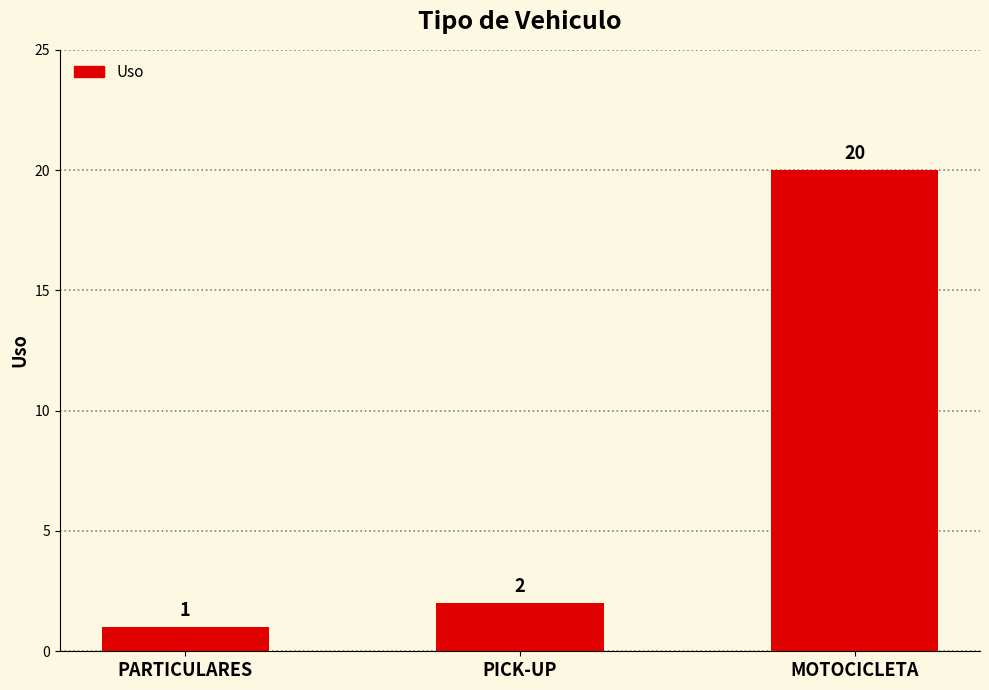

List the labels in order of value, largest first.

MOTOCICLETA, PICK-UP, PARTICULARES